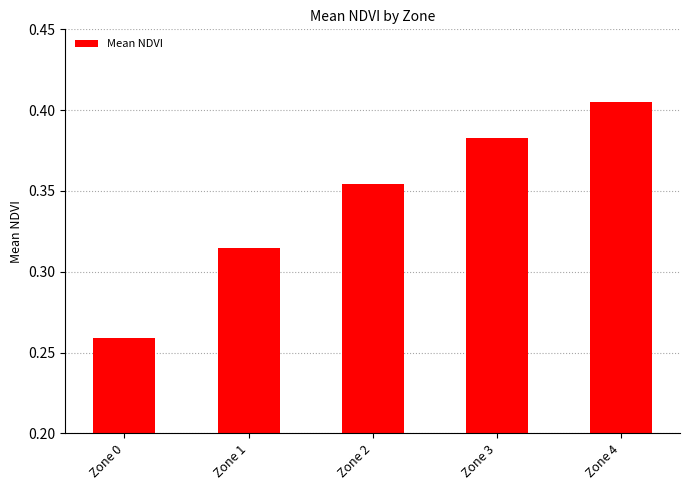

List the labels in order of value, smallest first.

Zone 0, Zone 1, Zone 2, Zone 3, Zone 4